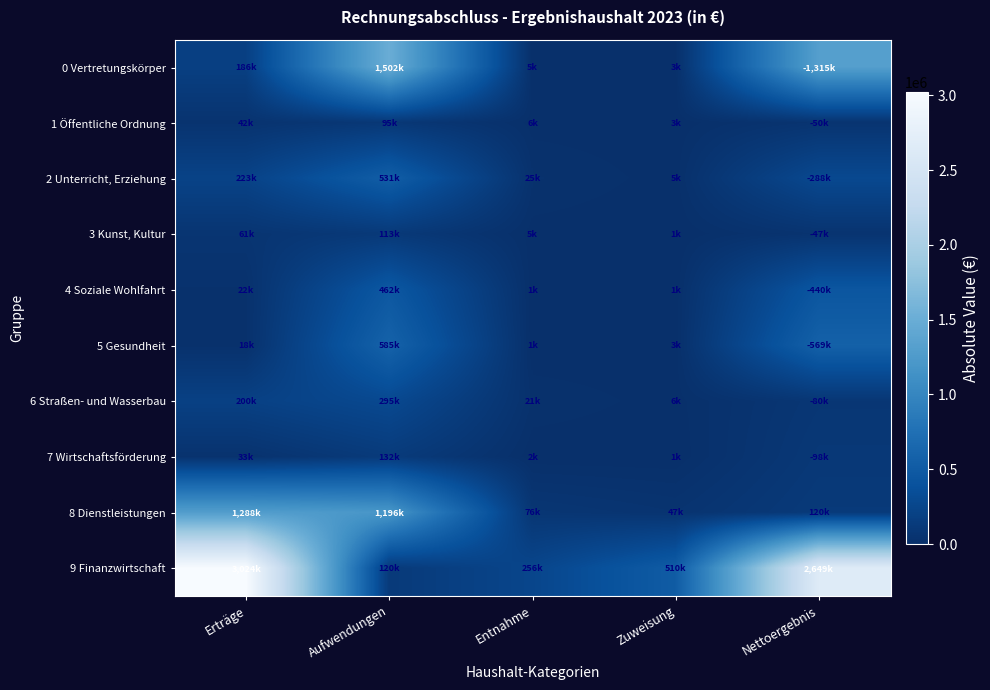

At which category is the sum across all series the highest?

Nettoergebnis